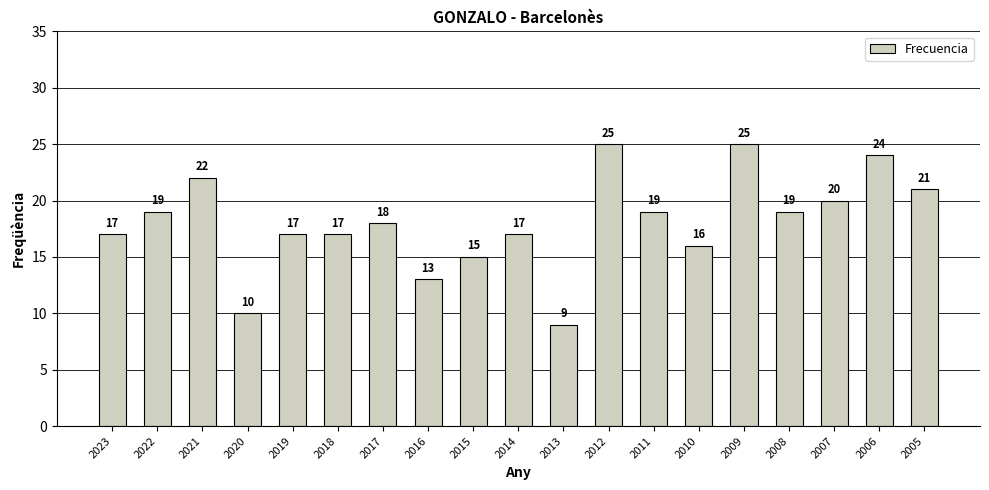

What is the sum of the values at 2014 and 2015?

32